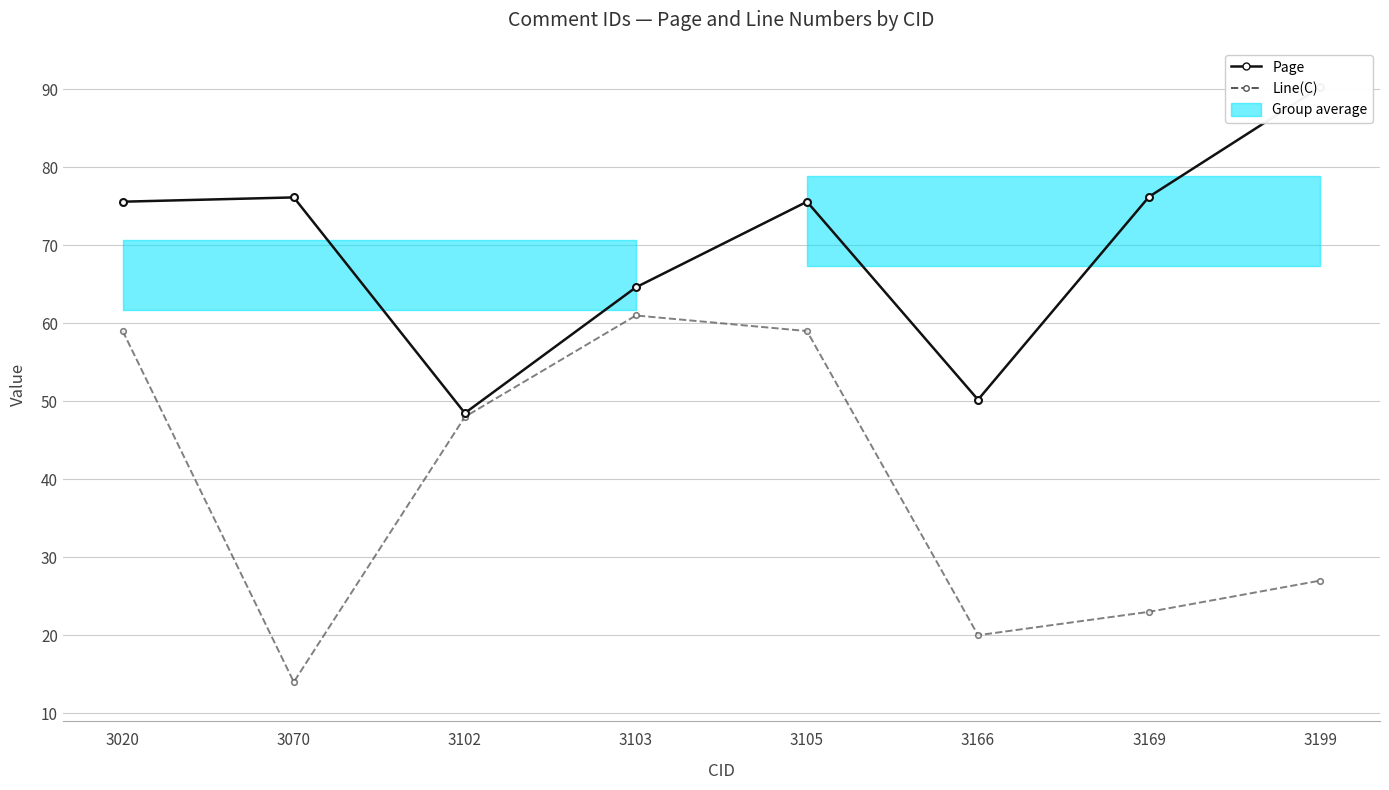

True or false: Page and Line(C) cross at least once.

False